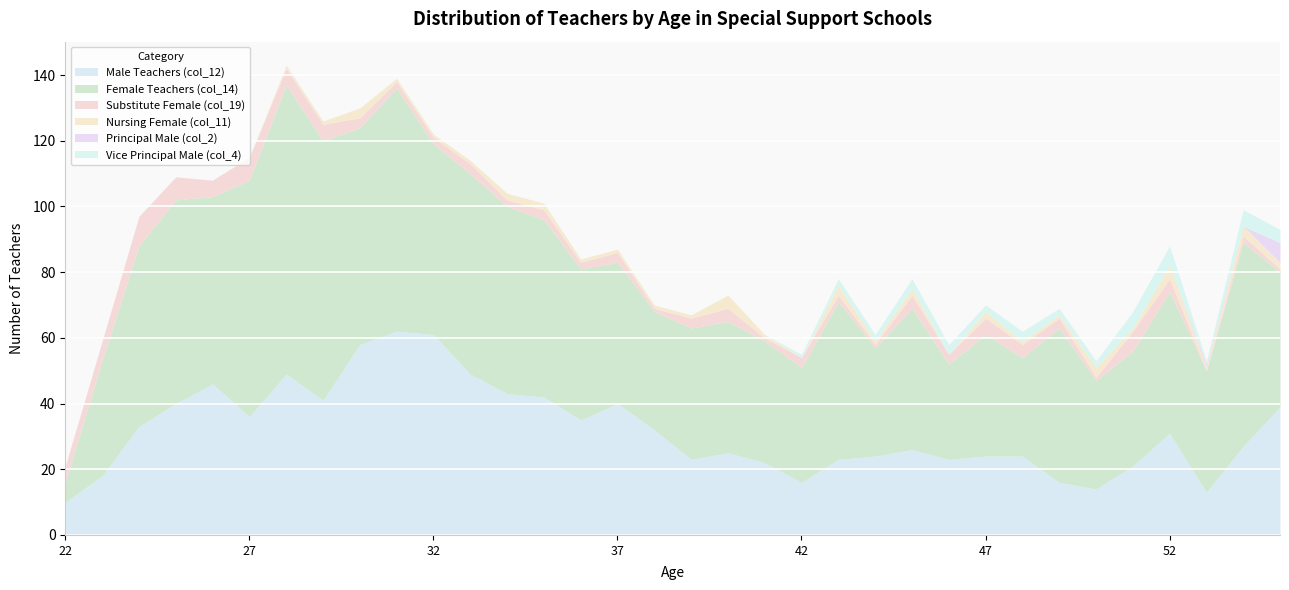

Is the value of Male Teachers (col_12) at 31 greater than the value of Nursing Female (col_11) at 34?

Yes